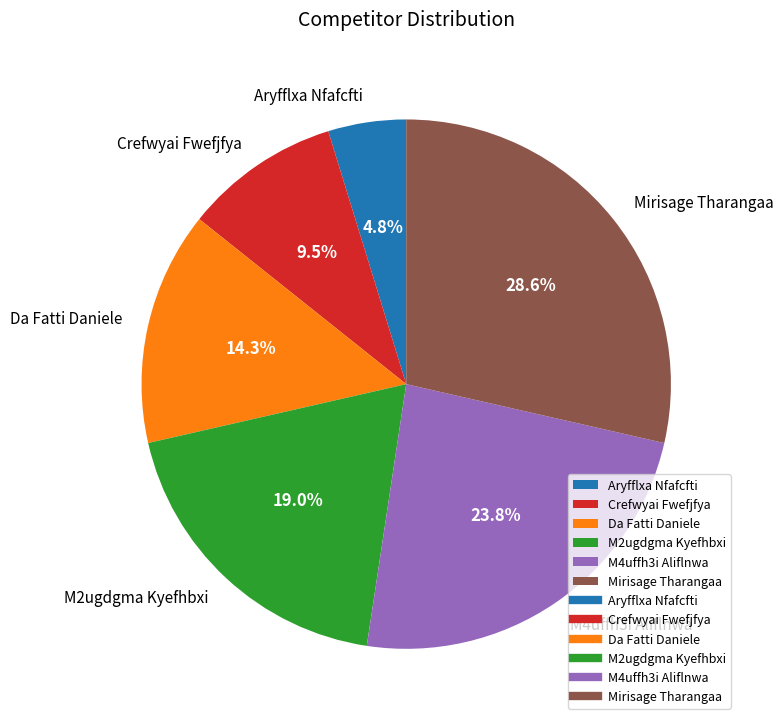

To the nearest percent, what is the difference between the M2ugdgma Kyefhbxi and Aryfflxa Nfafcfti slice percentages?

14%